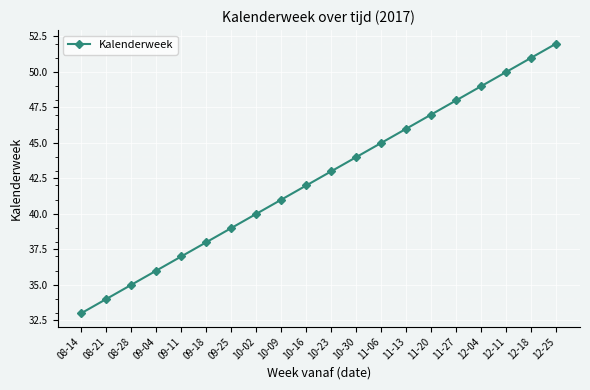

What is the value of the 9th point from the left?

41